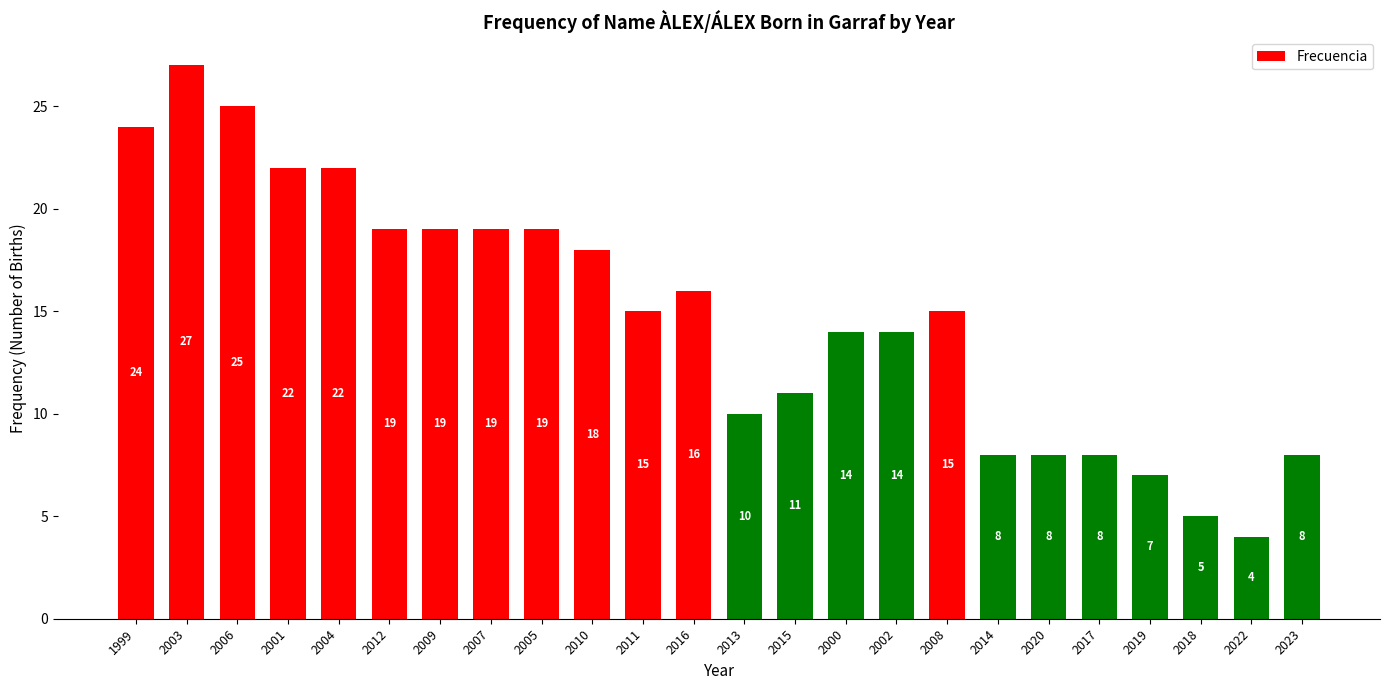

How many bars are there in total?

24